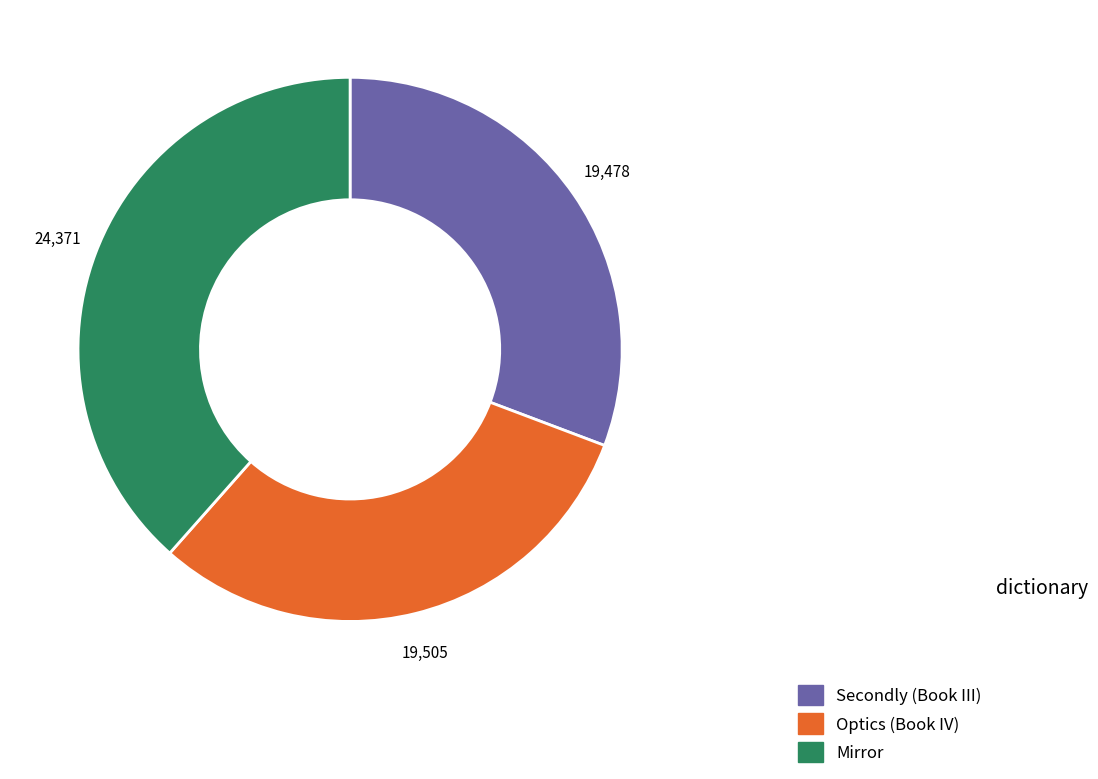

Which category has the biggest portion of the pie?

Mirror